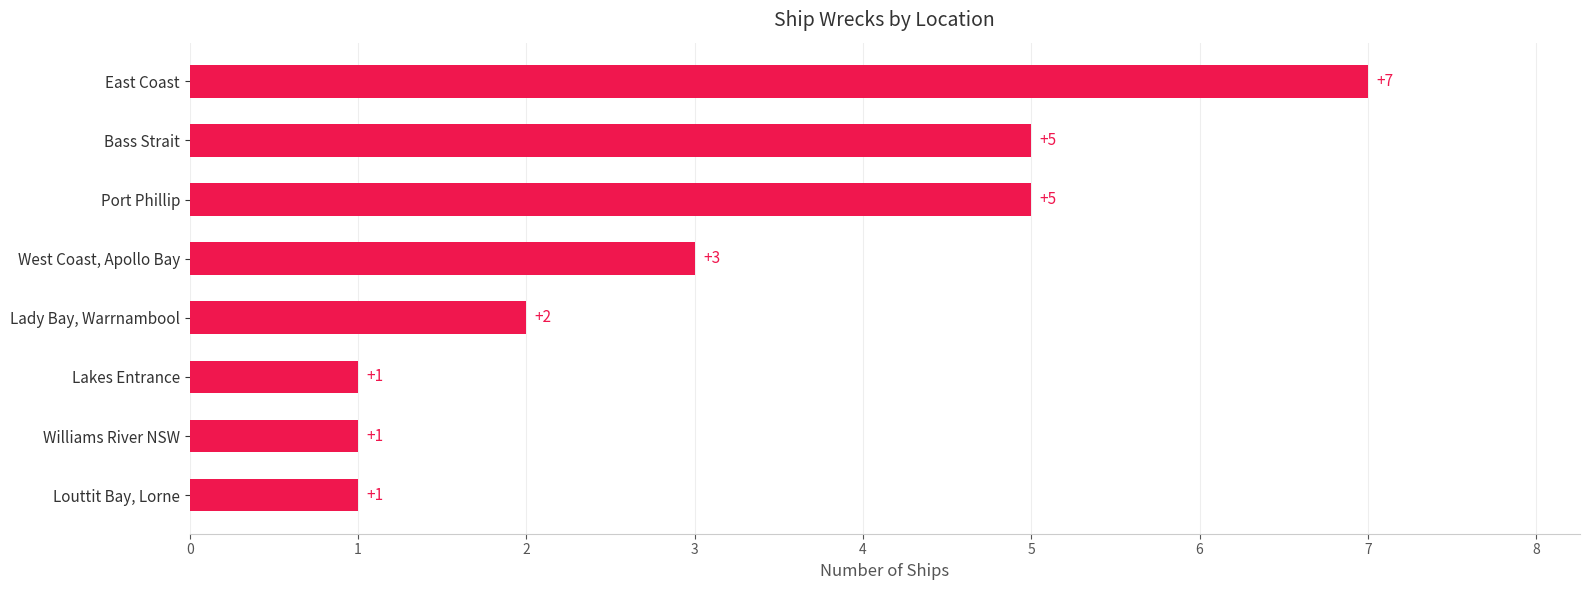

Approximately how many times larger is the value at Lakes Entrance compared to Williams River NSW?

1.0